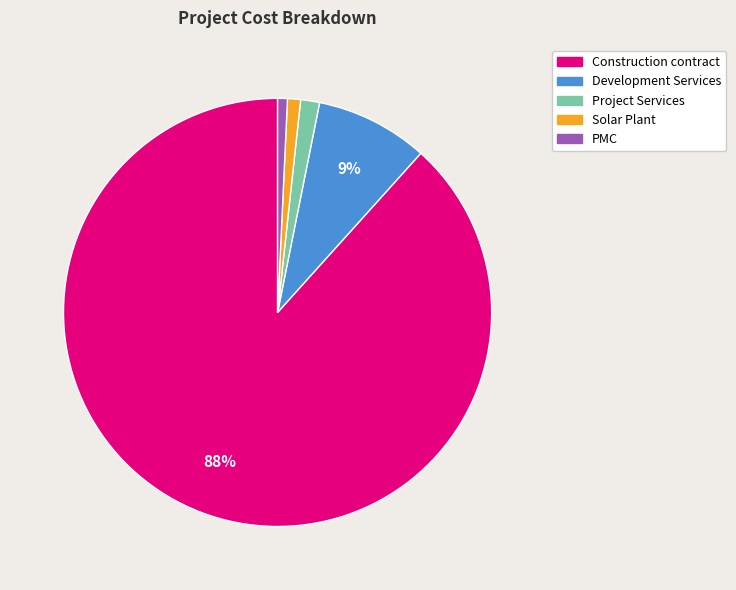

How many slices are in this pie chart?

5